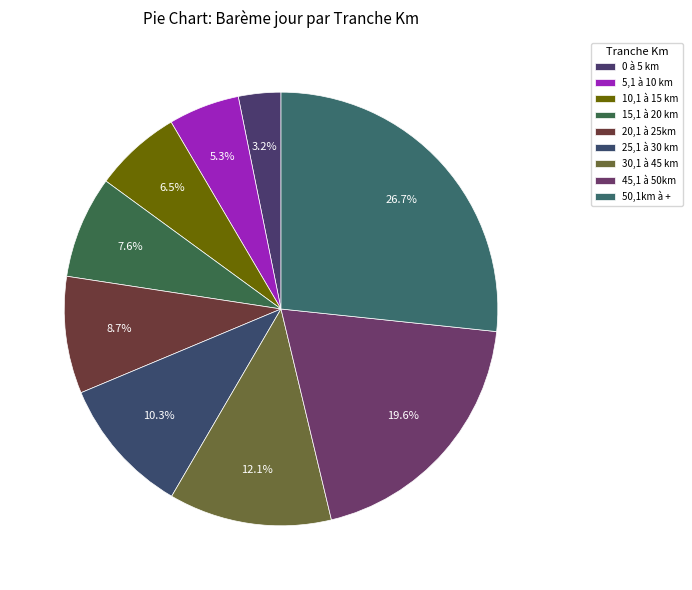

How much of the chart is everything except 5,1 à 10 km?

94.7%